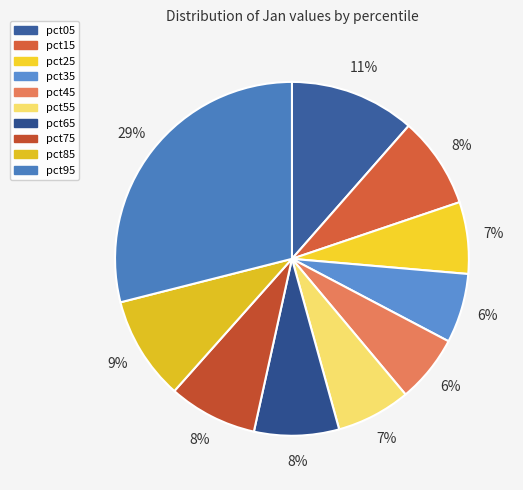

How much of the chart is everything except pct85?

90.5%